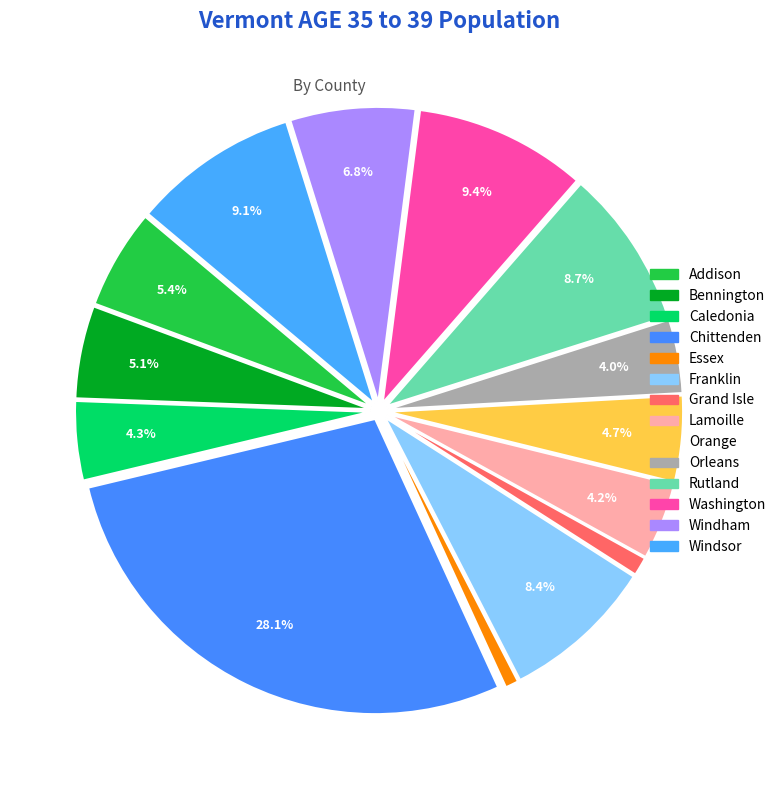

Count the number of slices in the pie.

14